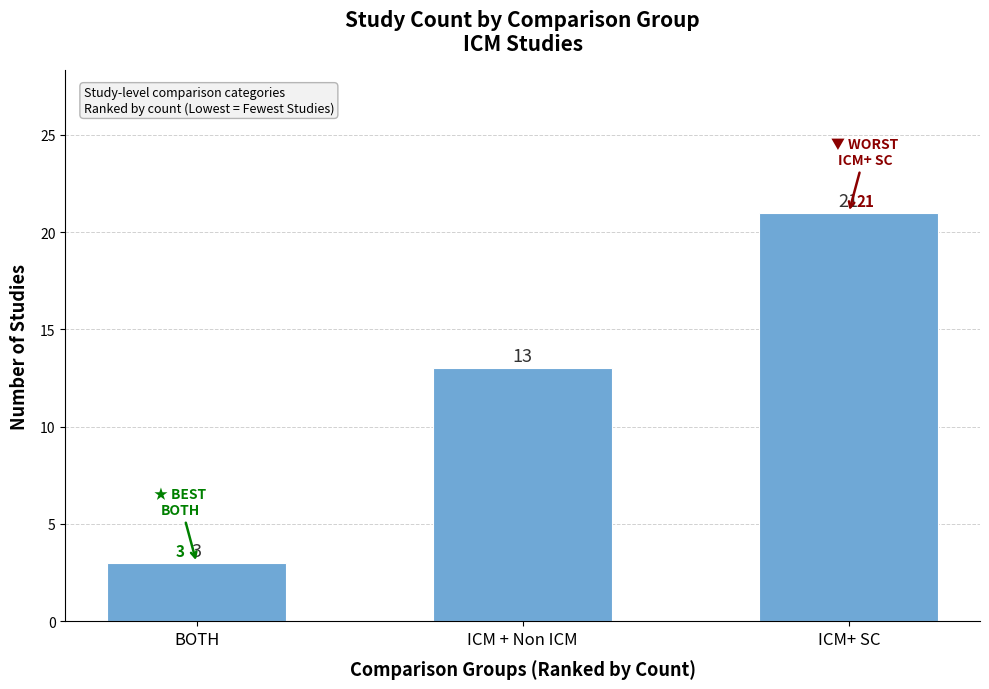

Does the chart contain any negative values?

No